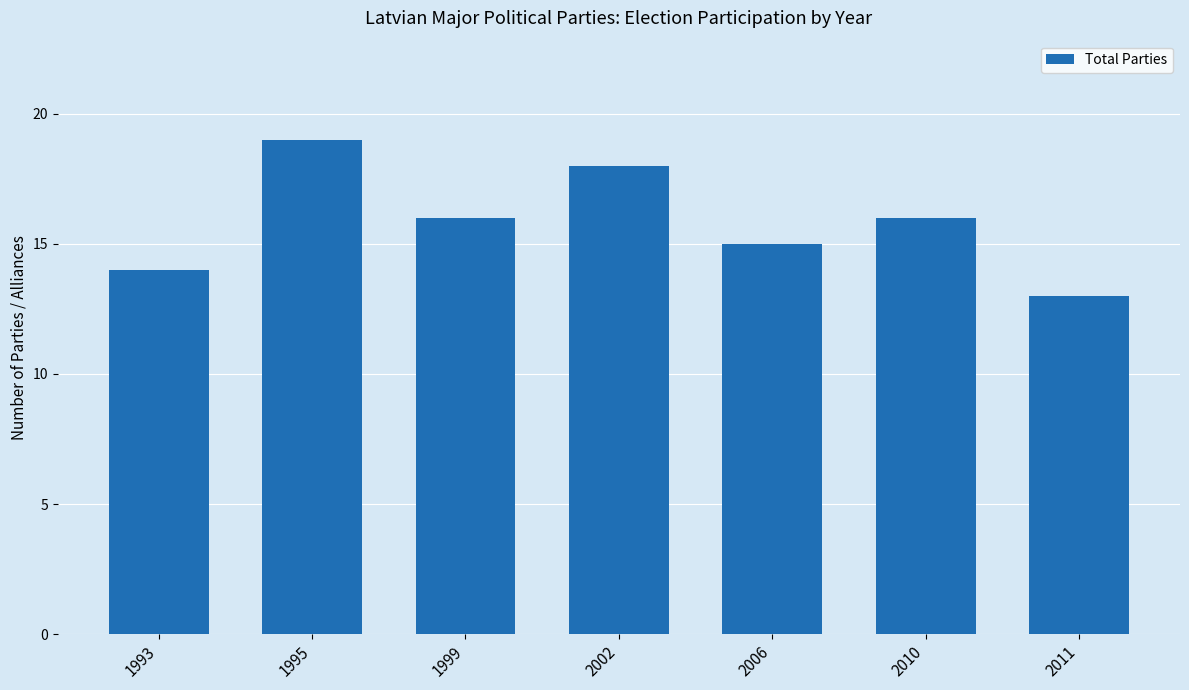

Reading left to right, what are all the values shown in this chart?

14	19	16	18	15	16	13